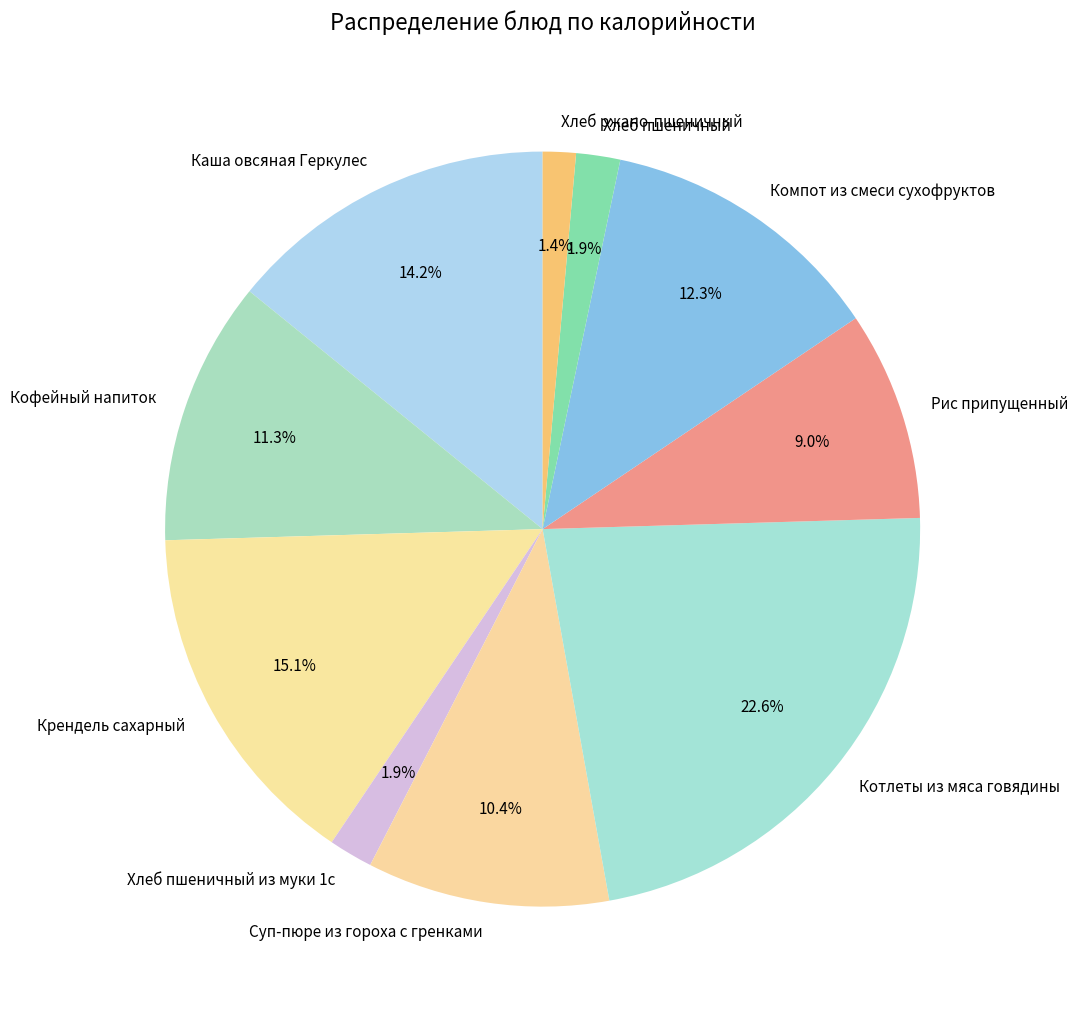

What percentage is the Хлеб ржано-пшеничный slice, to the nearest percent?

1%